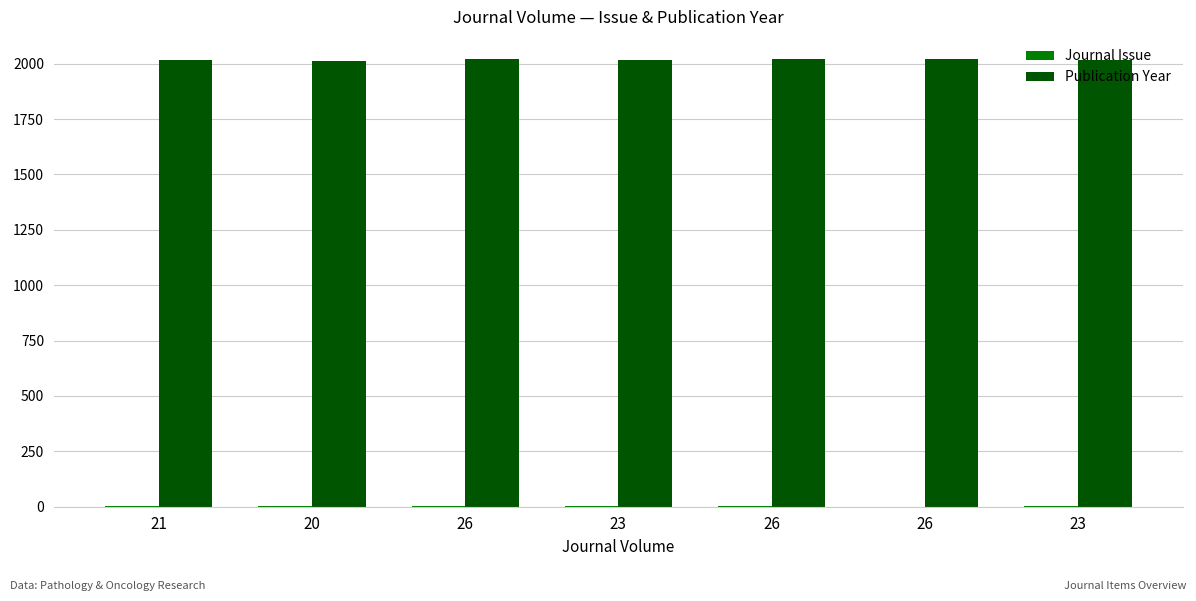

What is the greatest value displayed?

2020